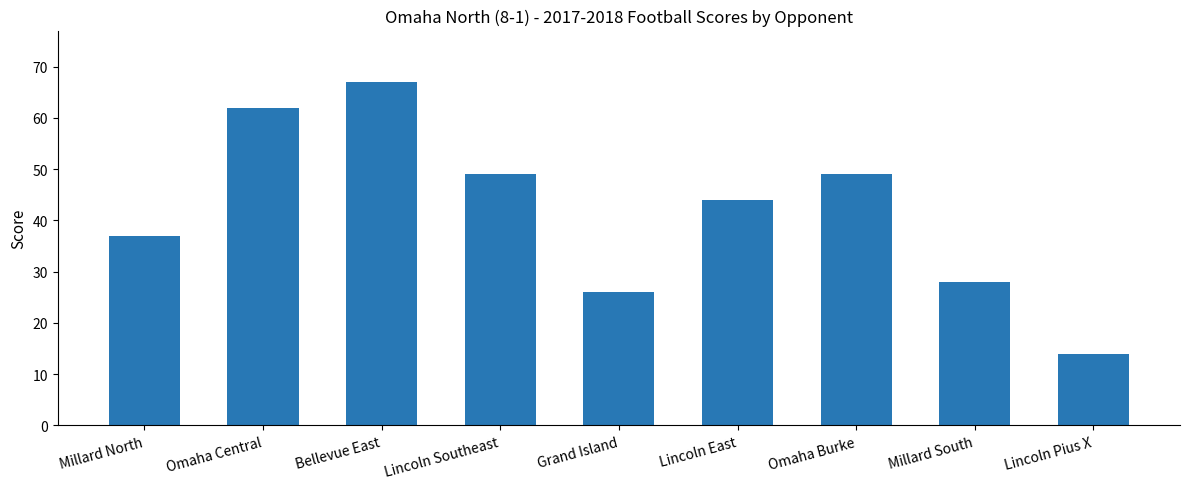

What is the average value?

42